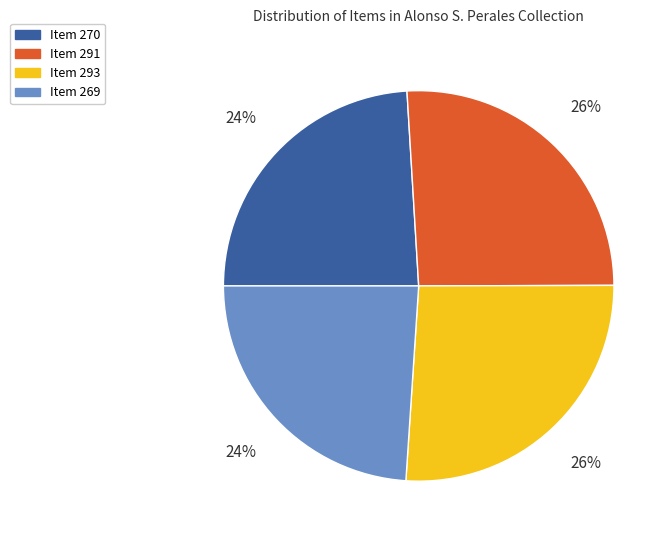

Approximately how many times larger is the value at Item 270 compared to Item 291?

0.9